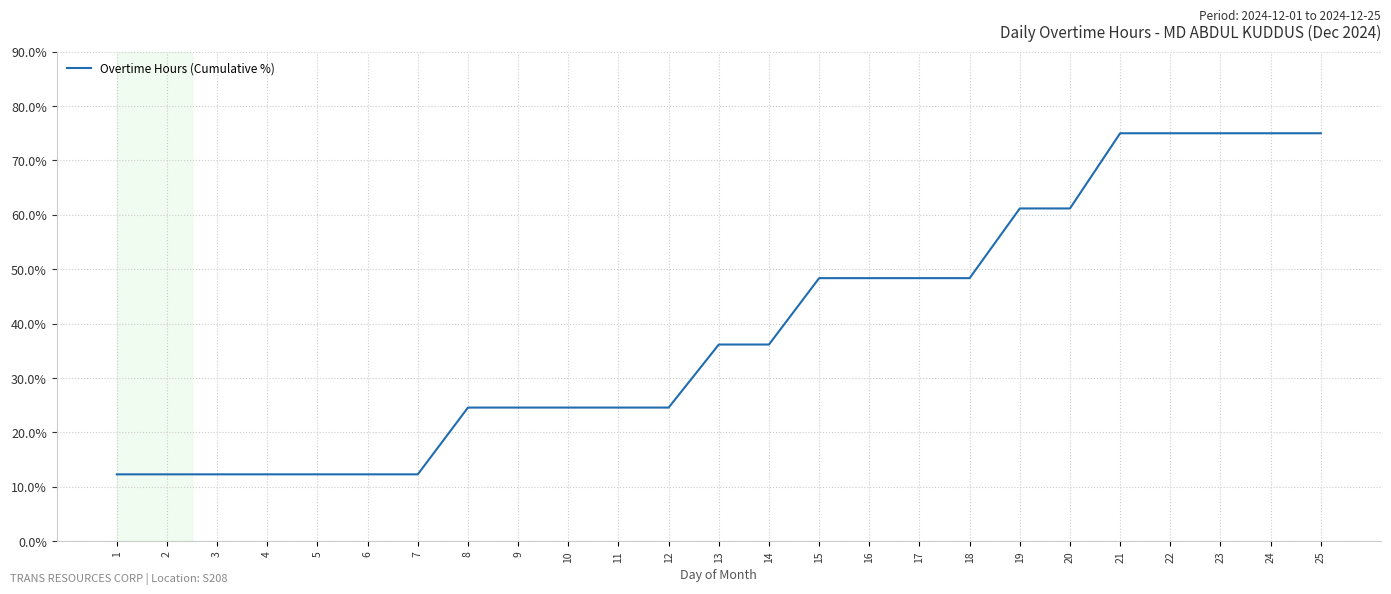

What is the greatest value displayed?

75.0